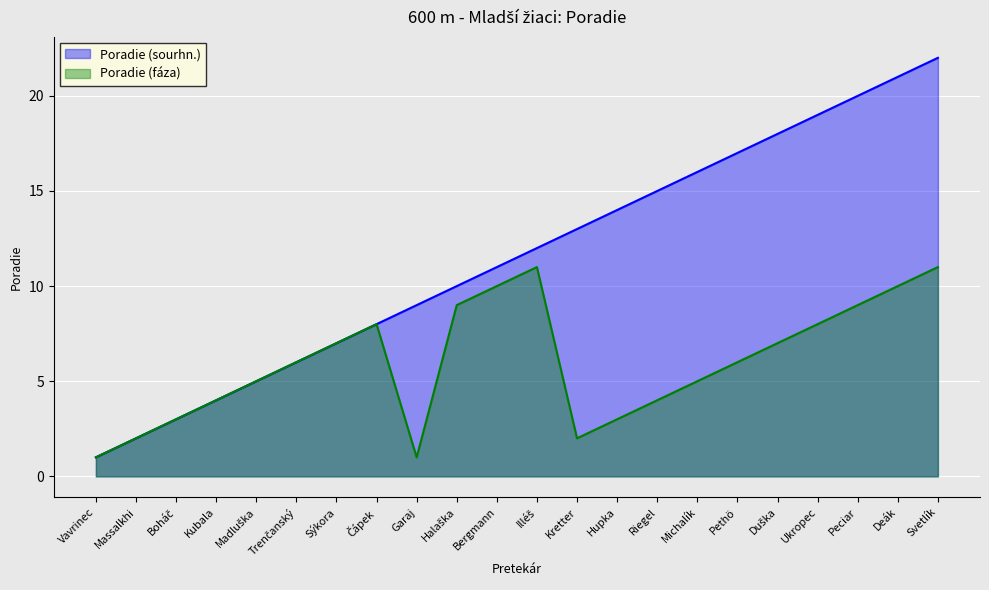

True or false: Poradie (sourhn.) has more than 1 points higher than both neighbors.

False